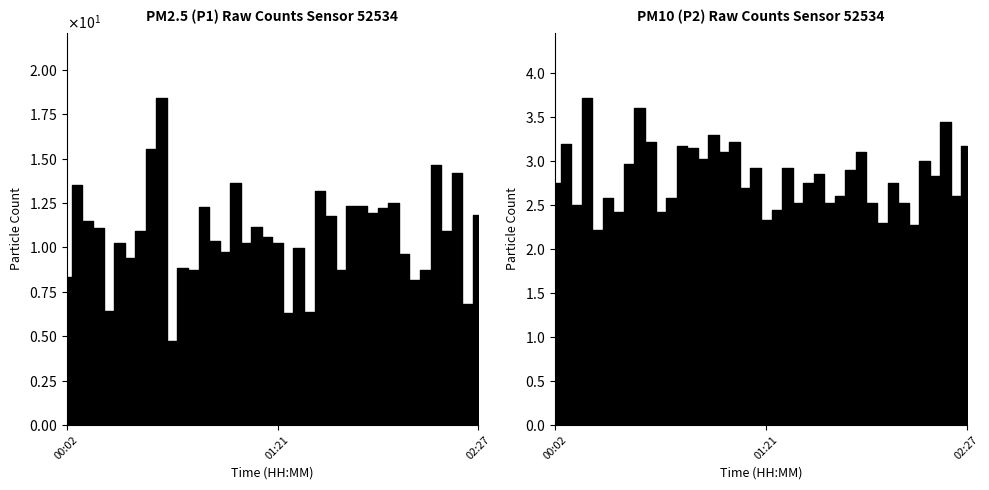

What is the spread (max minus min) of values at 01:21?

7.9